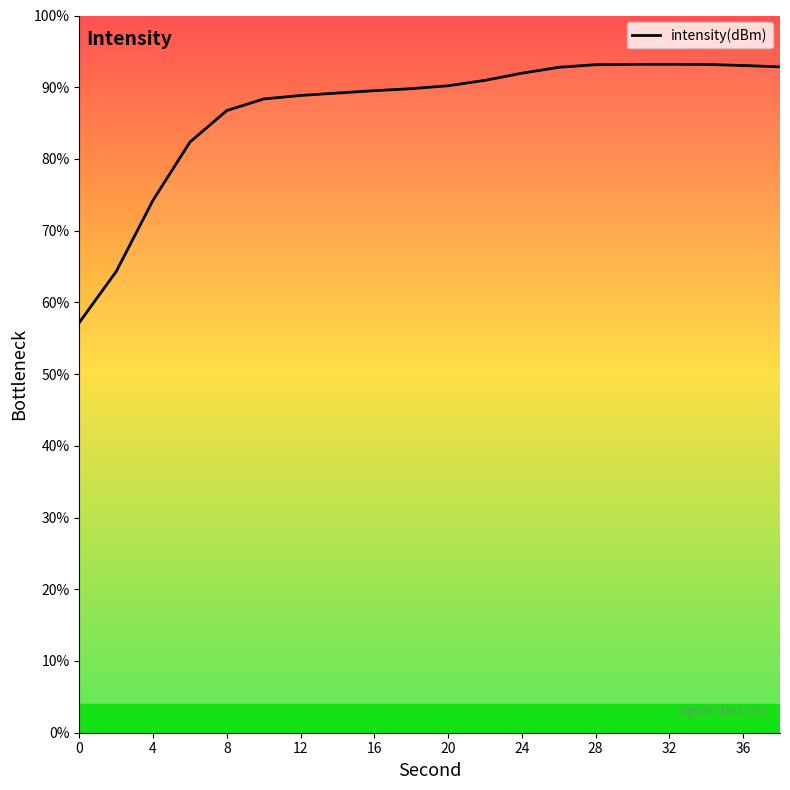

What is the difference between the maximum and minimum values?

36.0